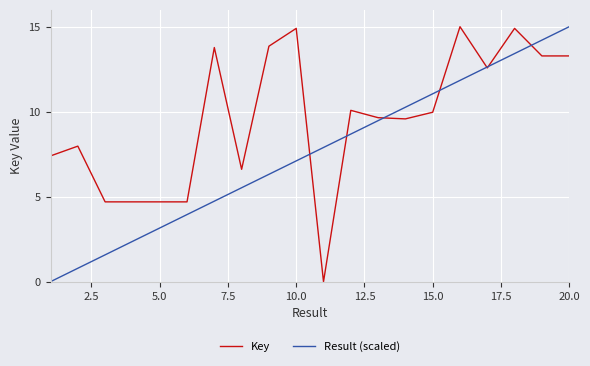

Which series has the largest total across all categories?

Key